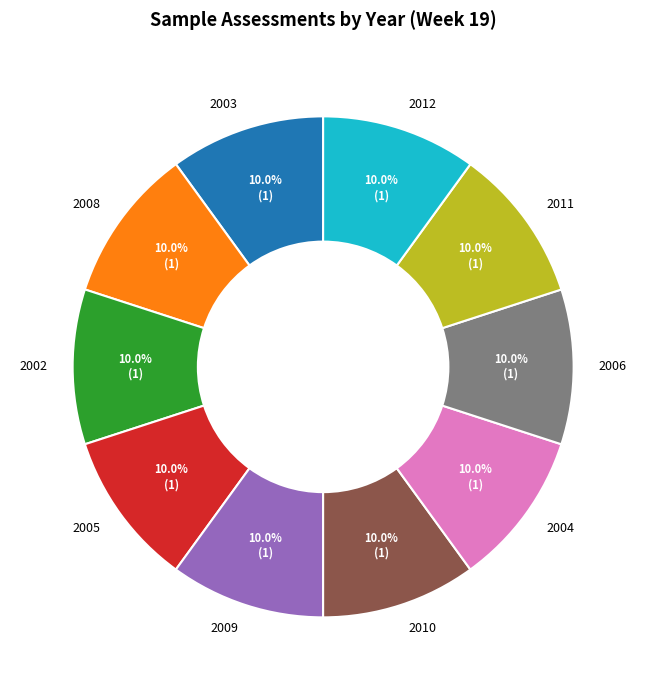

How many slices are in this pie chart?

10